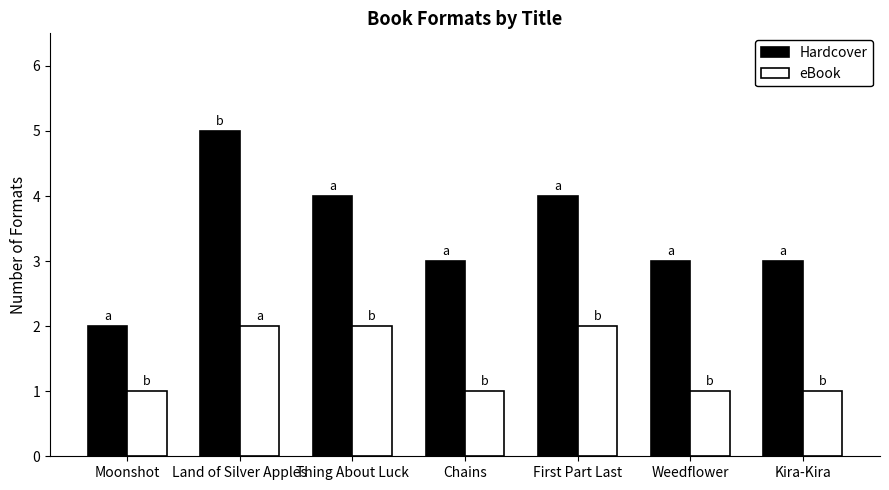

How many bars are there in total?

14